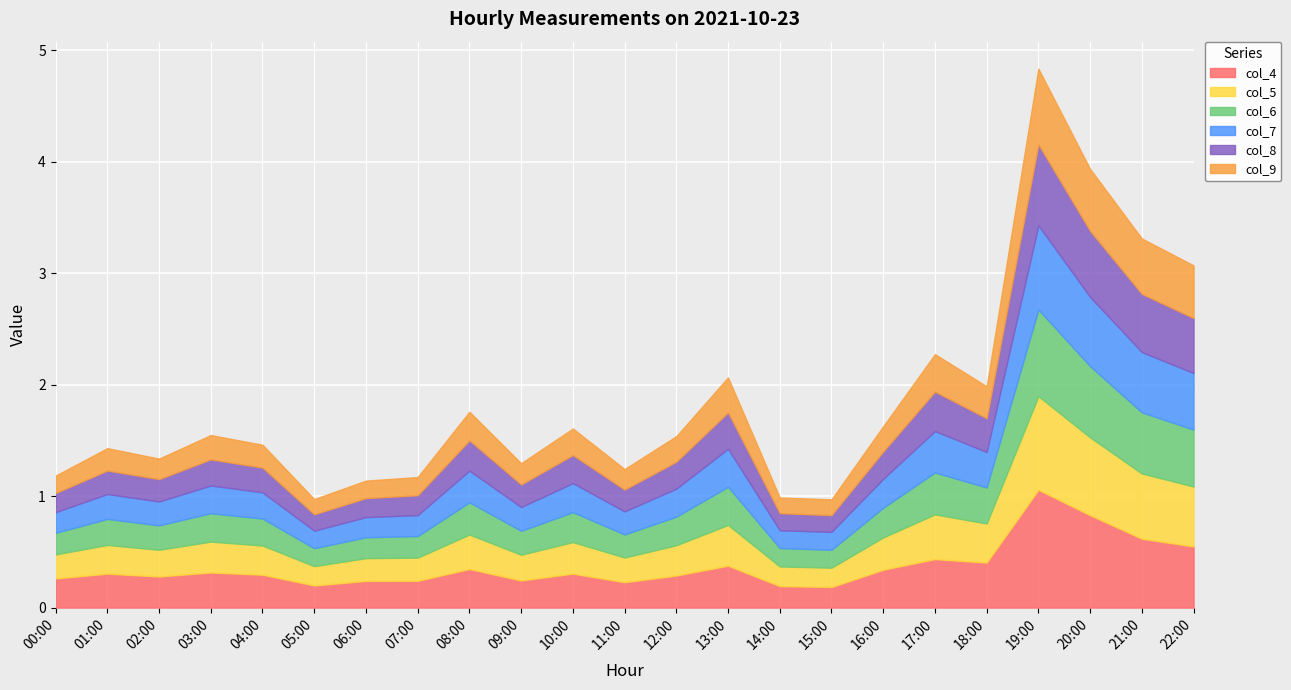

How many lines are shown in the chart?

6